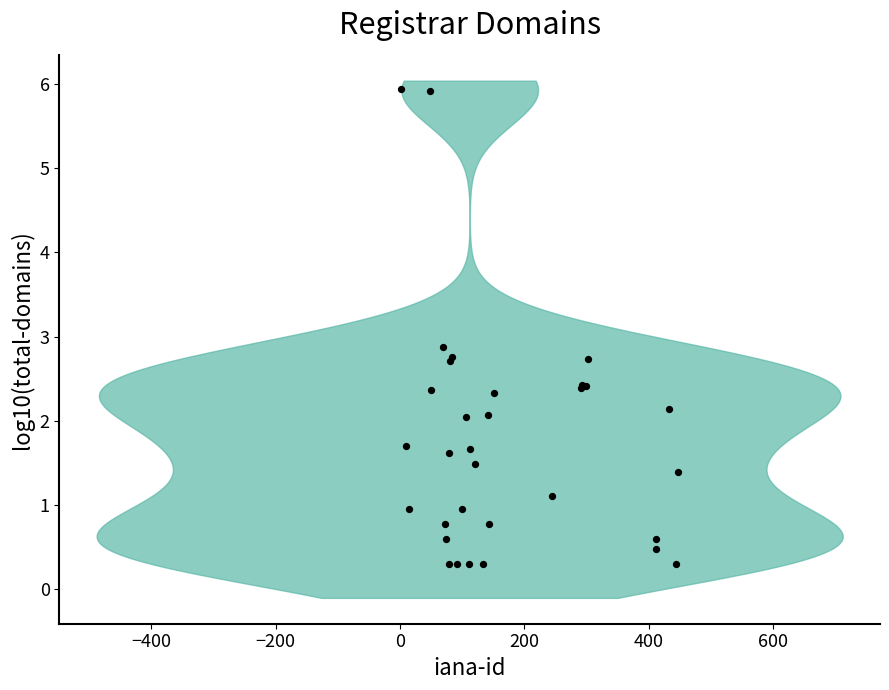

What Y value in the scatter plot is closest to 3?

2.9